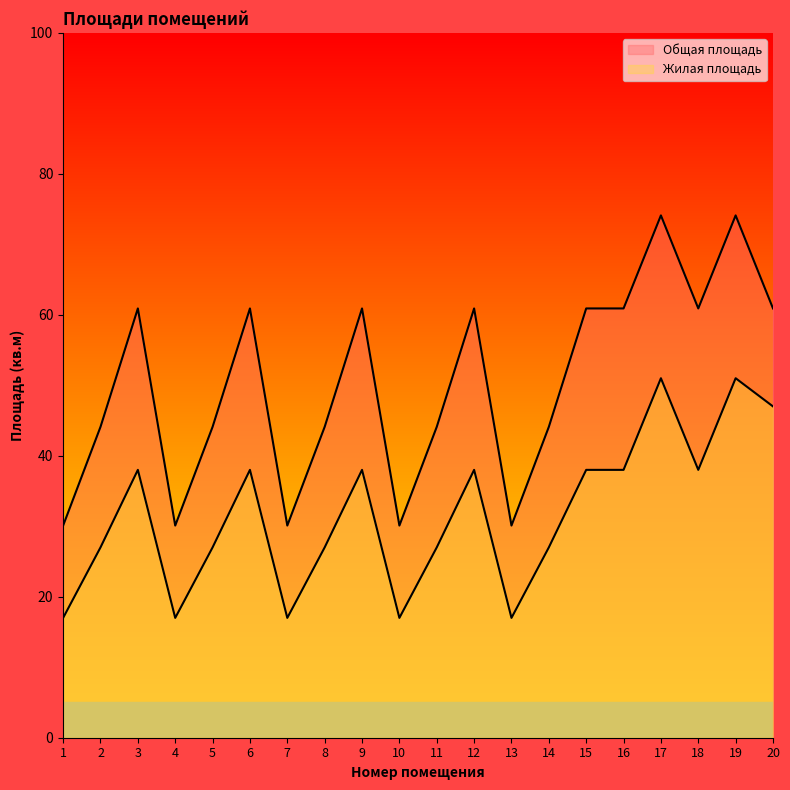

How many data points does each series have?

20